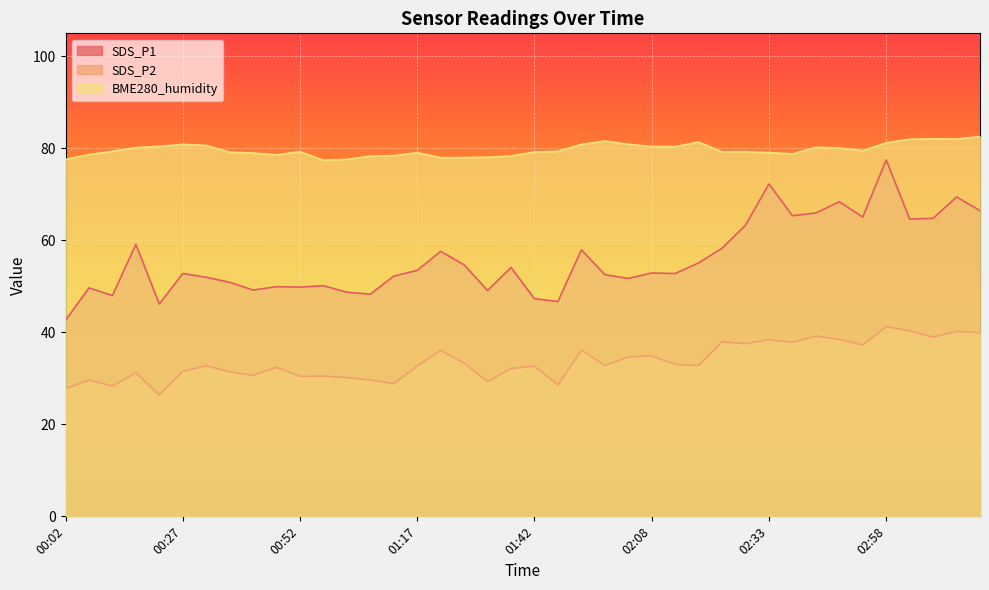

True or false: SDS_P2 and BME280_humidity intersect in this chart.

False